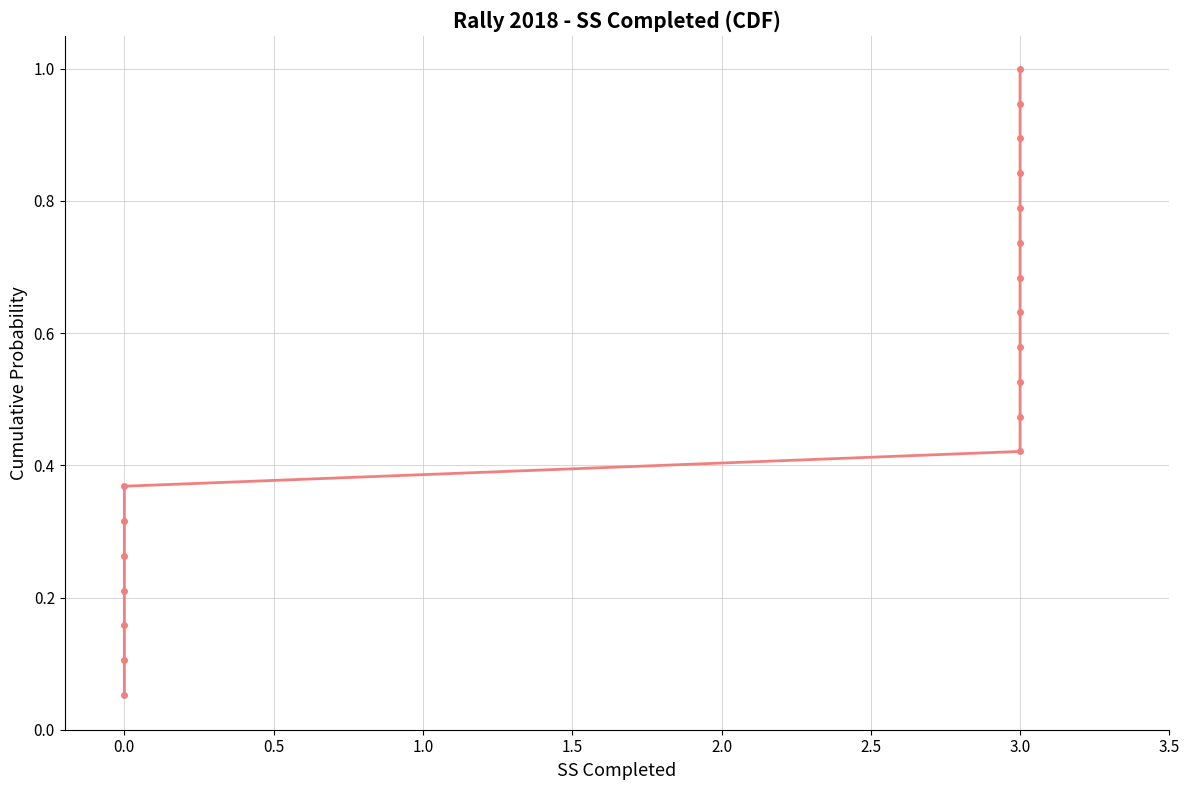

How many lines are shown in the chart?

1